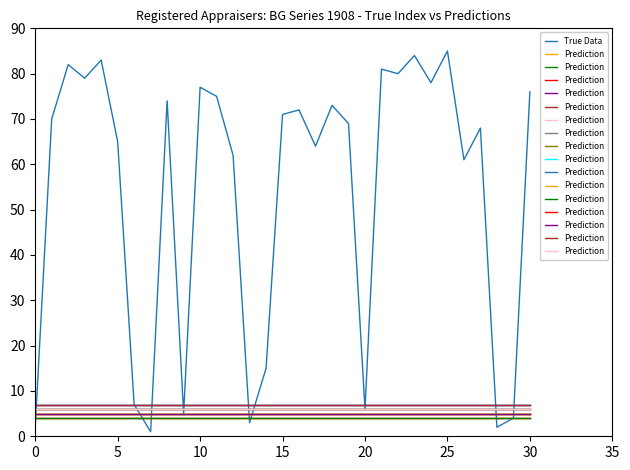

Between 15 and 10, which is larger?

10